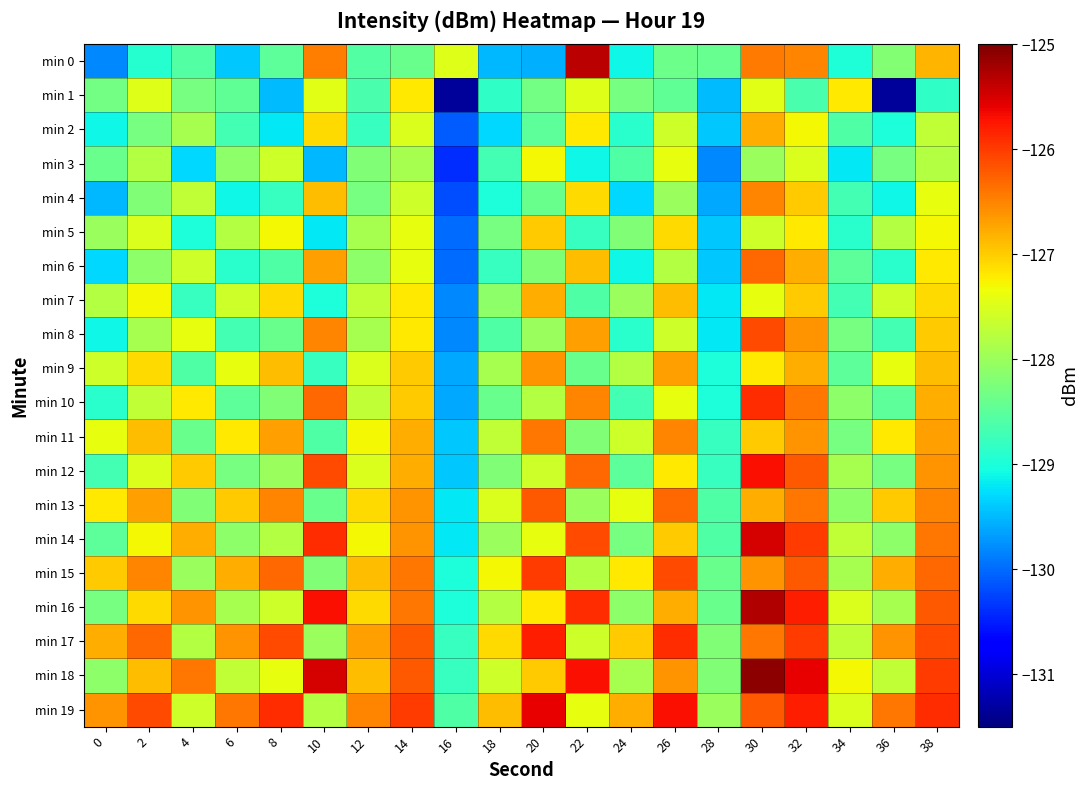

At how many categories does at least one series exceed -126?

8